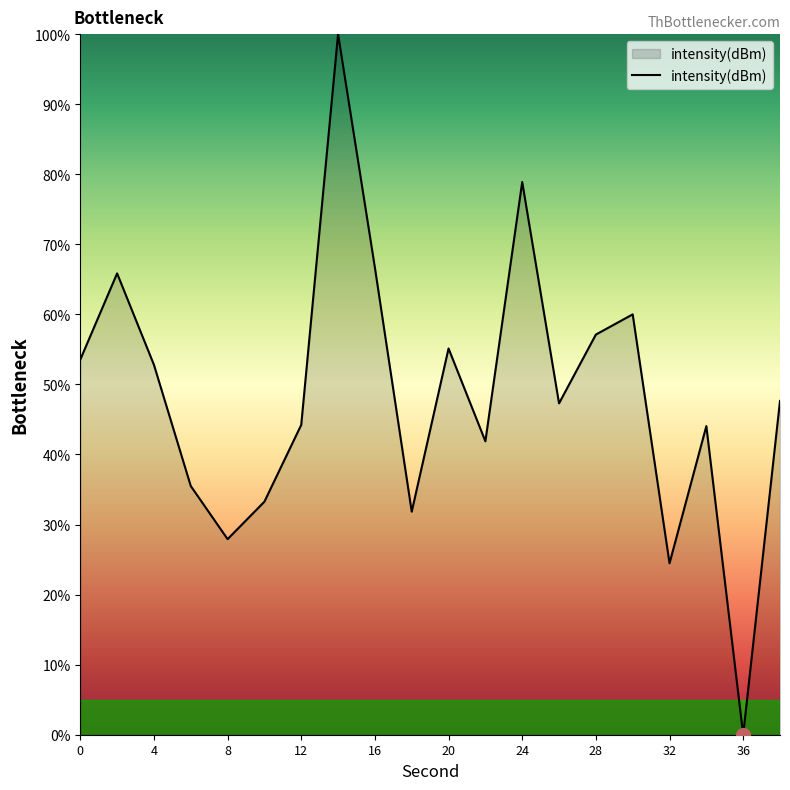

What is the difference between the maximum and minimum values?

100.0